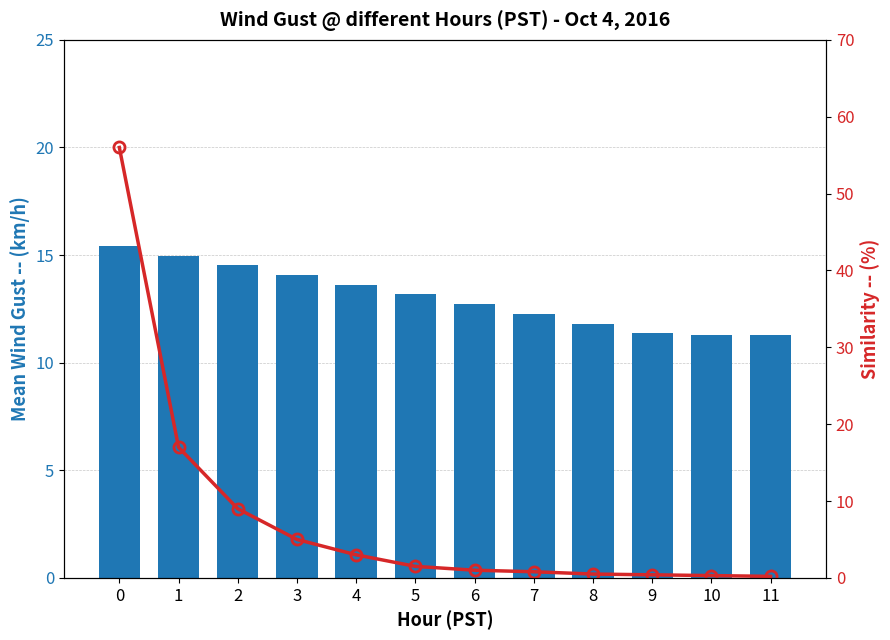

How many data points does each series have?

12